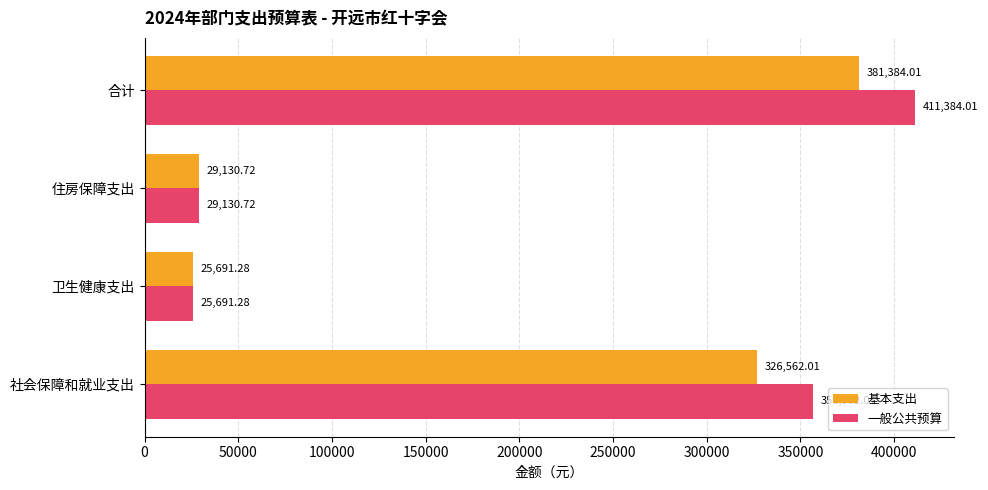

Rank the series by their average value, from lowest to highest.

基本支出, 一般公共预算